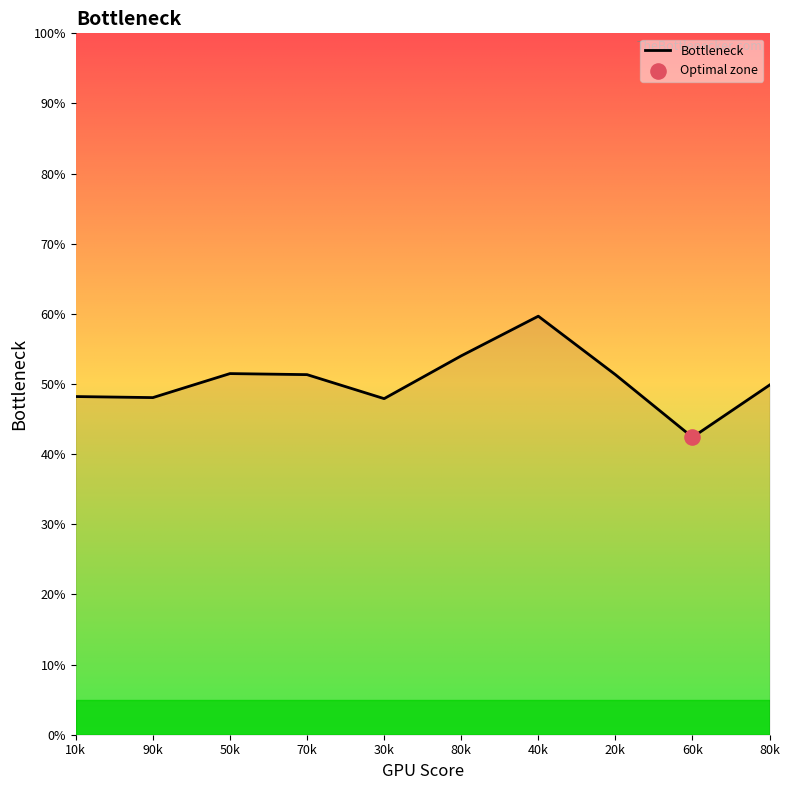

Between 70k and 10k, which is larger?

70k